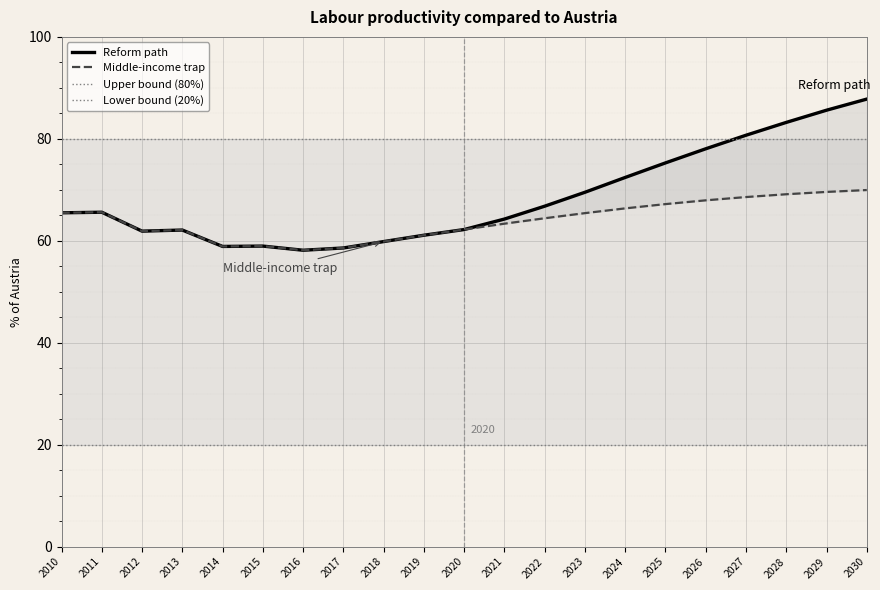

True or false: Middle-income trap and Lower bound (20%) cross at least once.

False